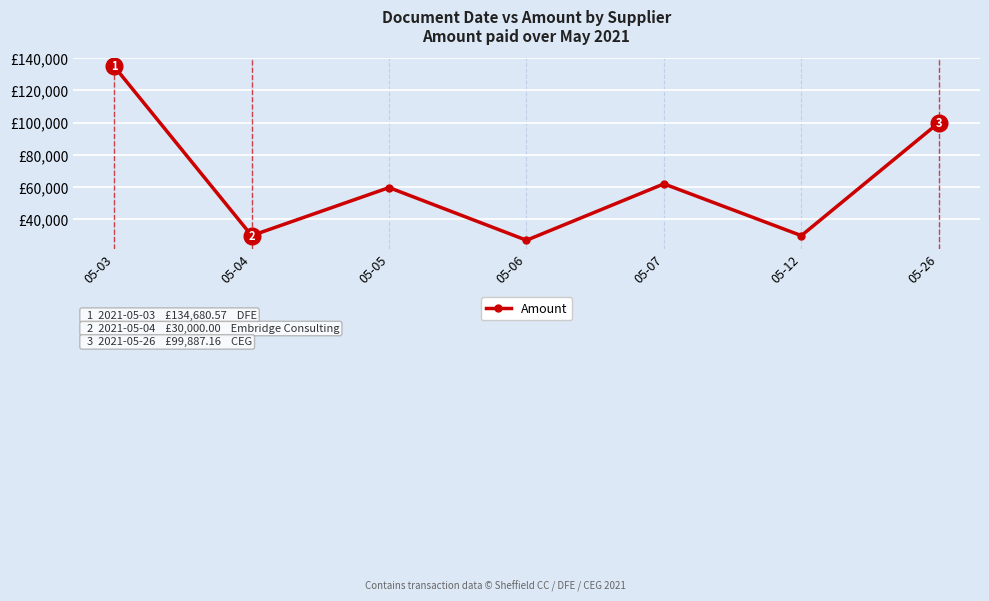

What is the minimum value shown in the chart?

27136.0